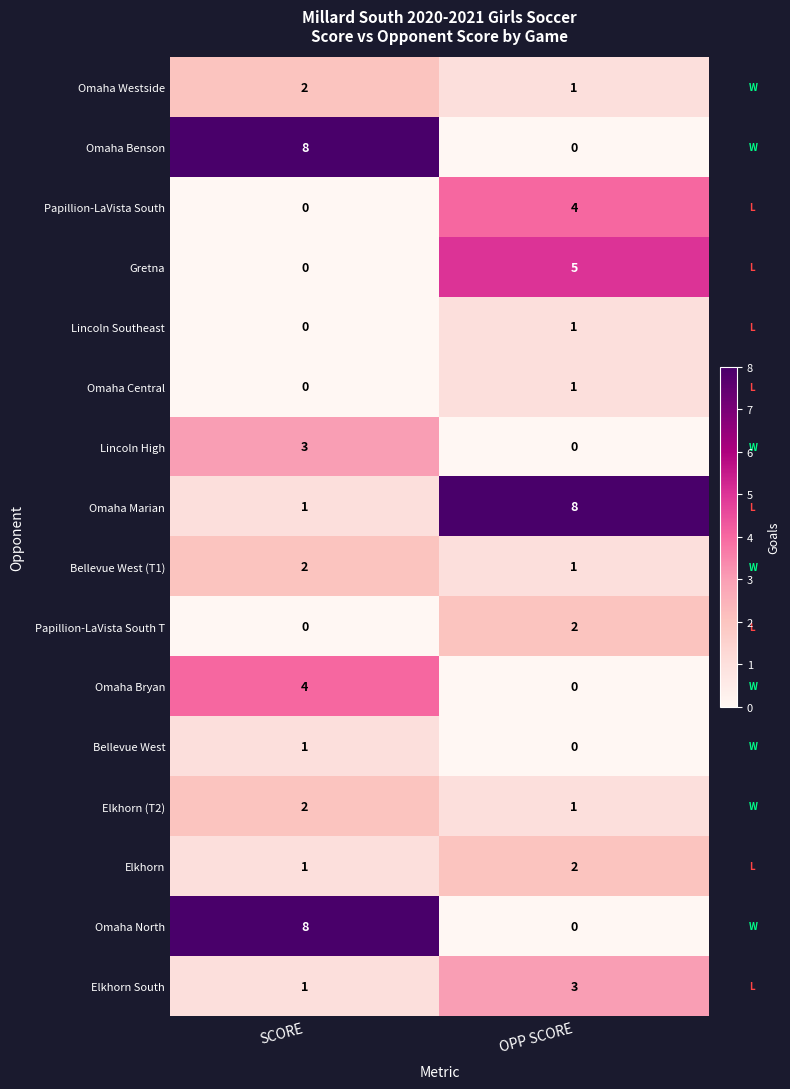

Read the Lincoln High value at SCORE.

3